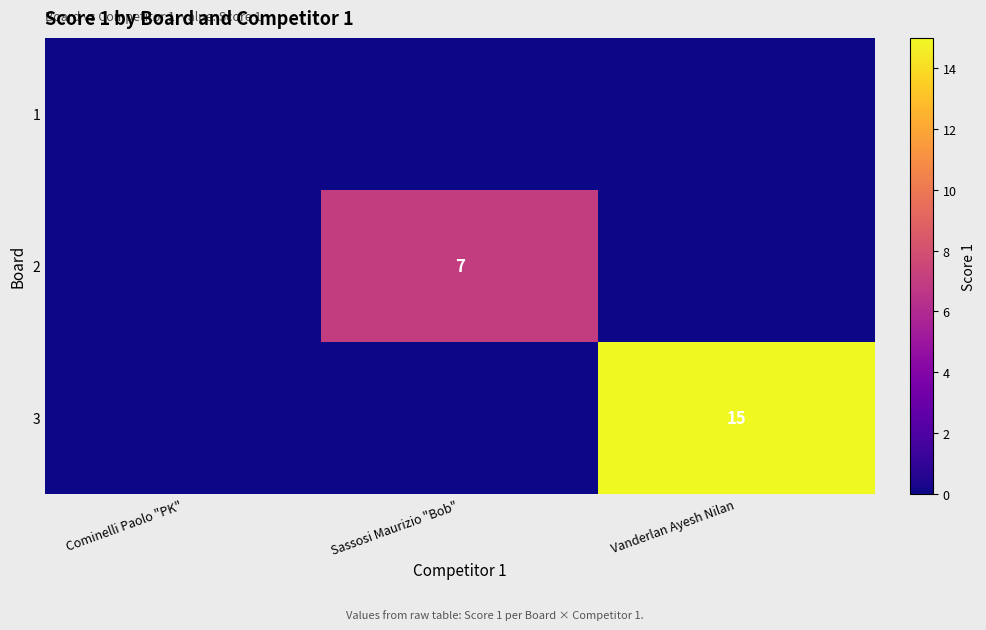

Between Sassosi Maurizio "Bob" and Cominelli Paolo "PK", which is larger?

Sassosi Maurizio "Bob"